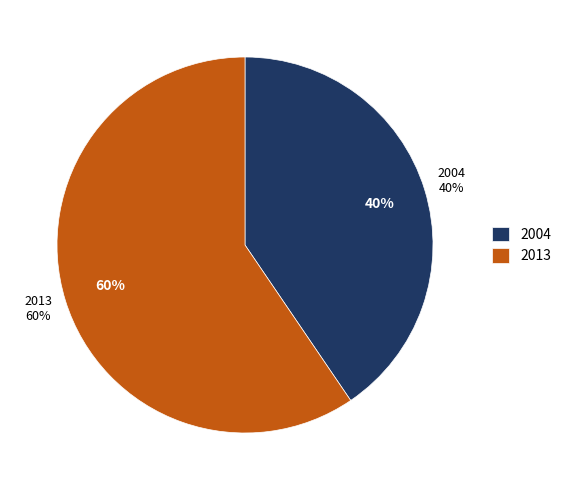

What is the largest slice in the pie chart?

2013